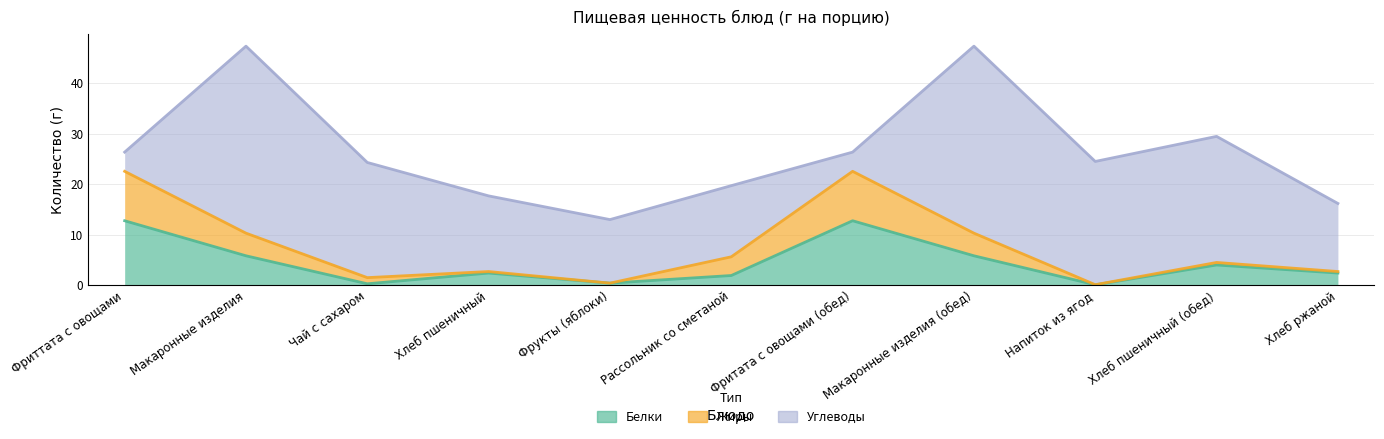

Does the chart have visible grid lines?

Yes